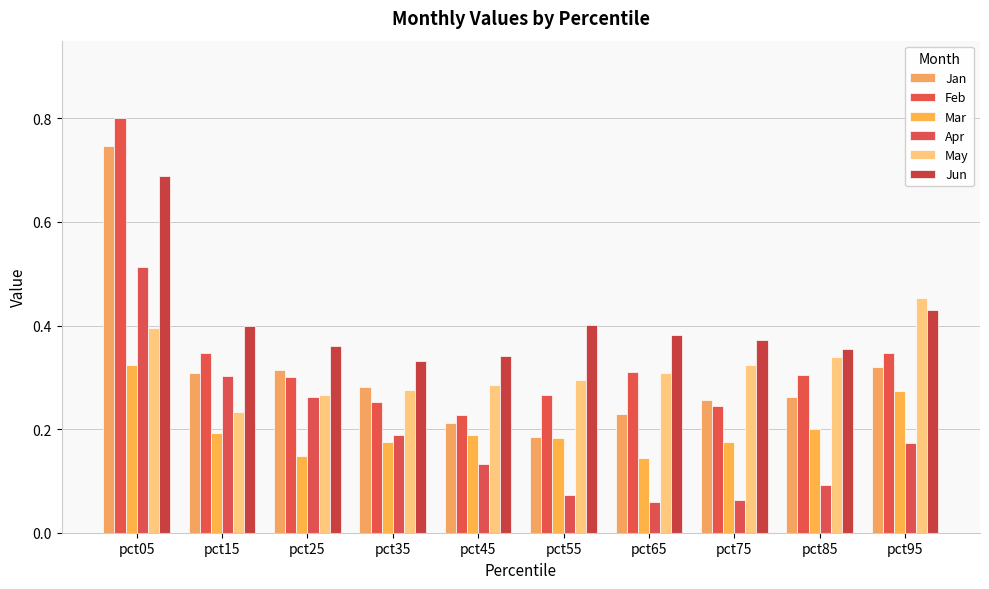

How many bars are there in total?

60